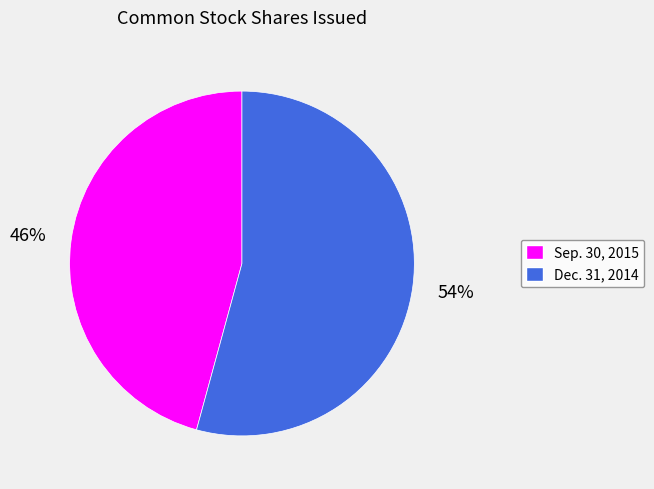

The Sep. 30, 2015 slice represents 36% of the pie. True or false?

False